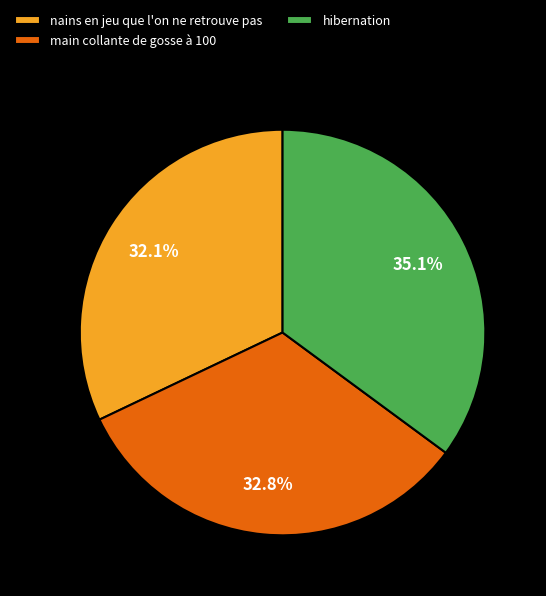

Rank the categories by value from highest to lowest.

hibernation, main collante de gosse à 100, nains en jeu que l'on ne retrouve pas